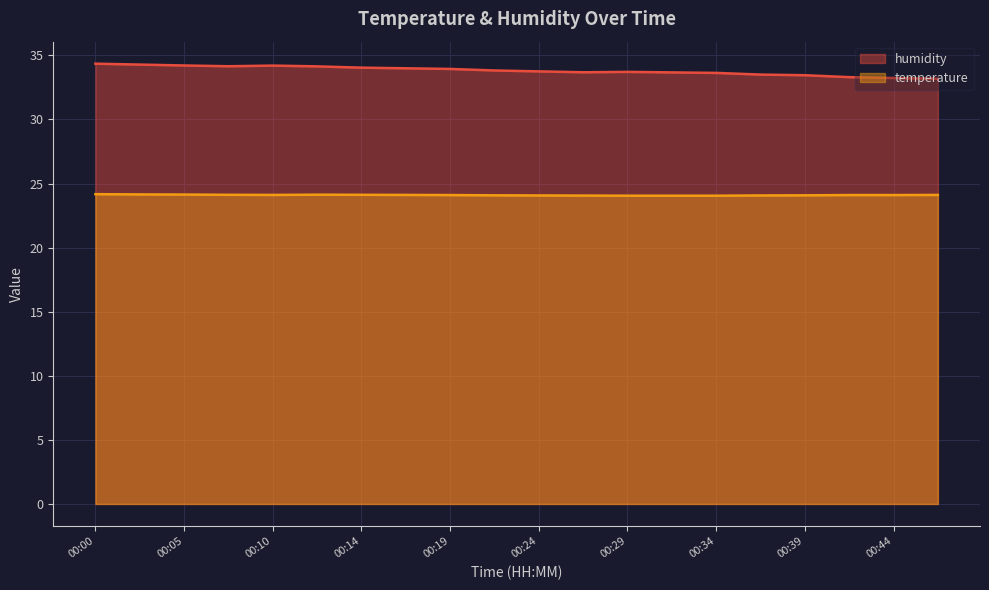

What is the difference between the humidity values at 00:34 and 00:47?

0.5